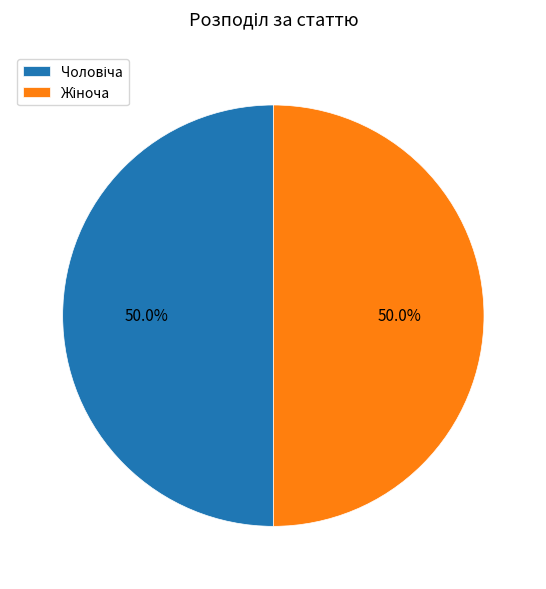

How many slices are in this pie chart?

2